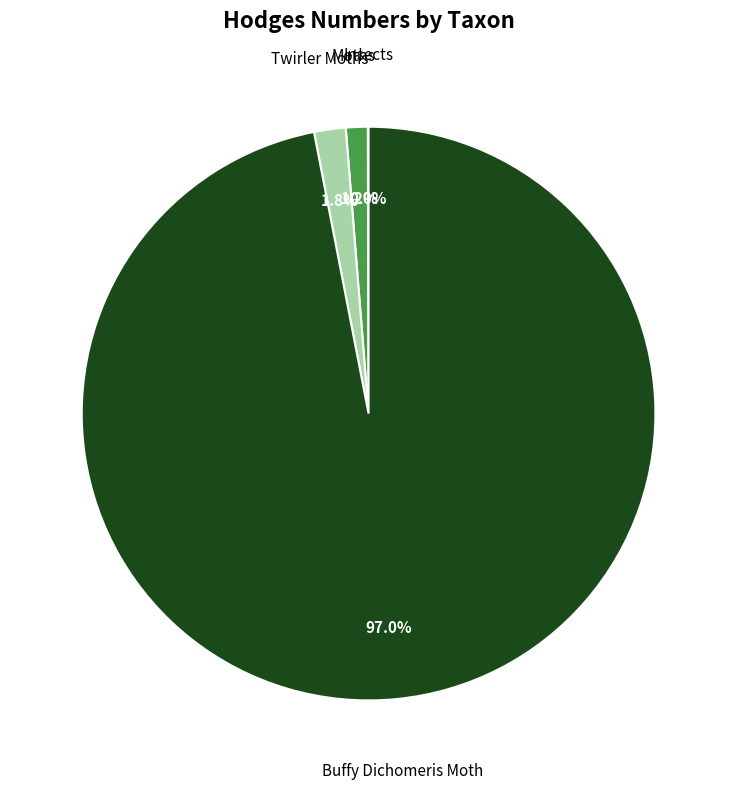

Is there any slice that represents more than half of the pie?

Yes